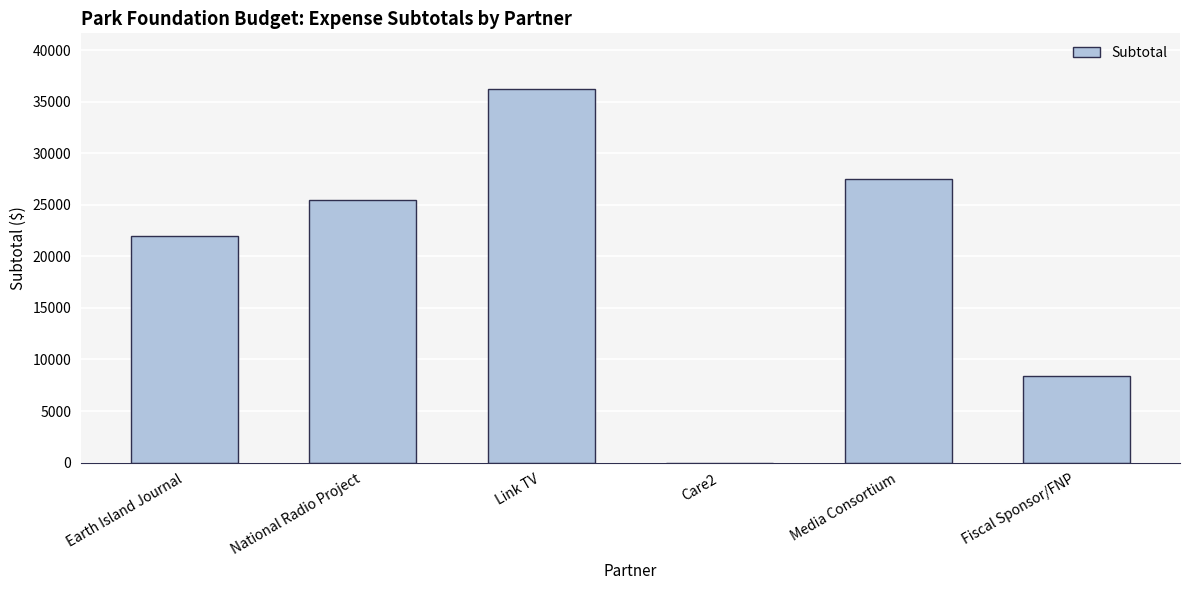

Reading right to left, list all the values displayed in this chart.

Fiscal Sponsor/FNP=8400	Media Consortium=27500	Care2=0	Link TV=36216	National Radio Project=25500	Earth Island Journal=22000